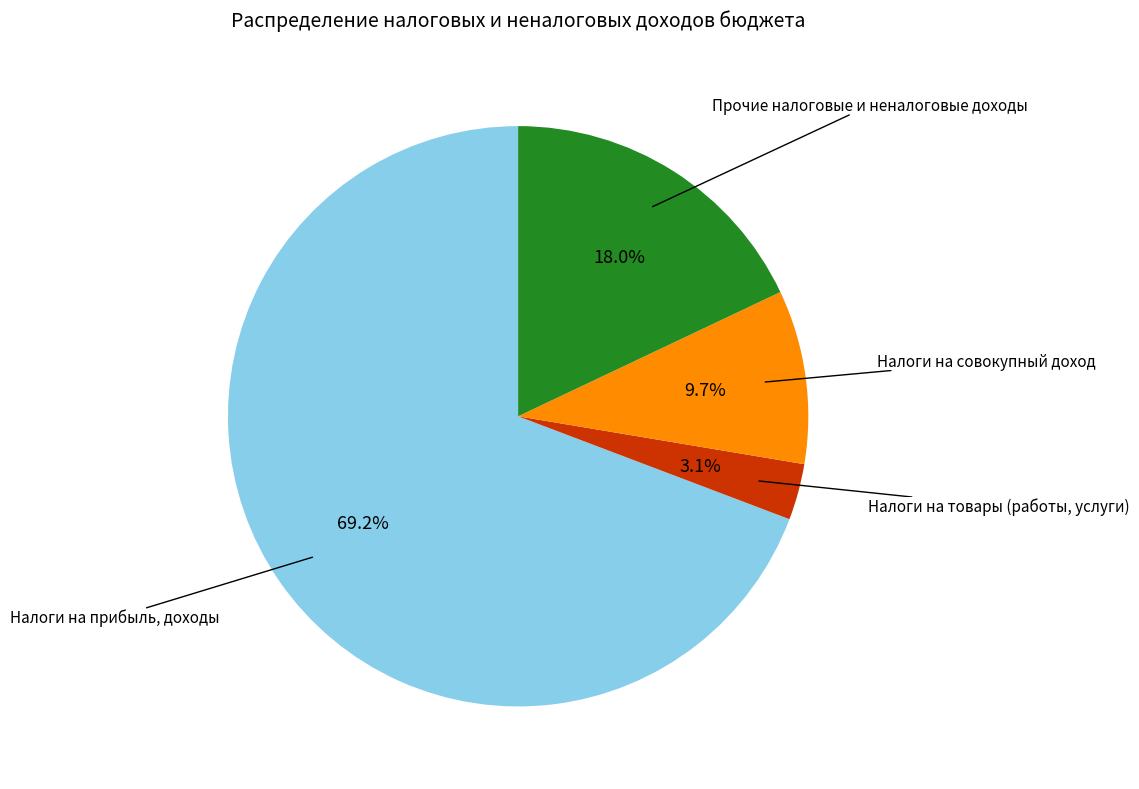

Does any single category account for the majority?

Yes